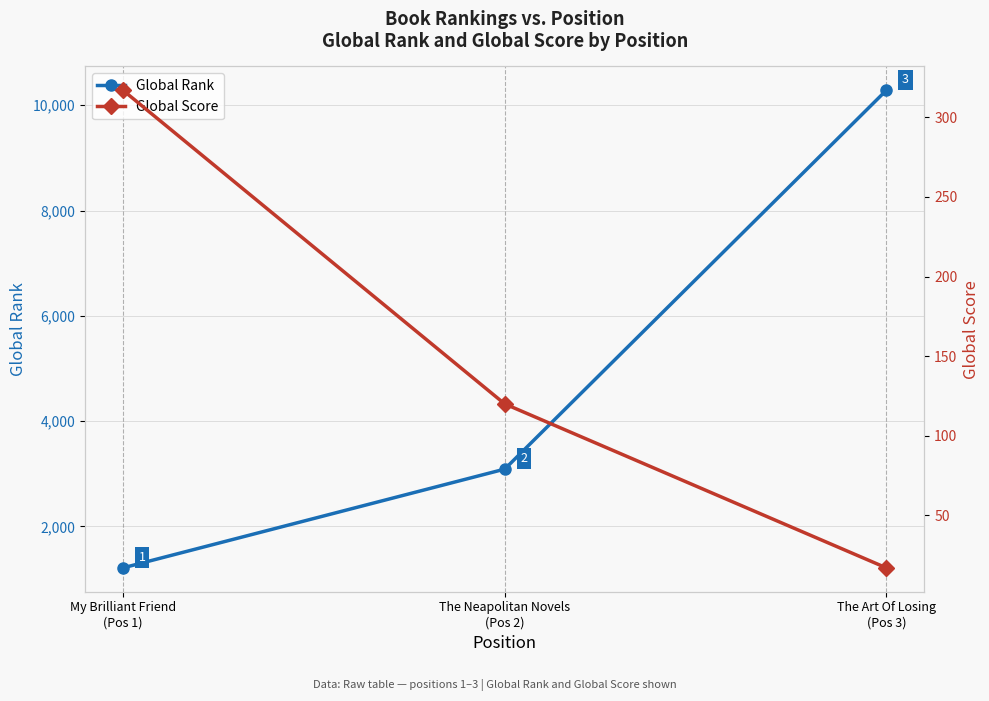

What position from the left is My Brilliant Friend
(Pos 1)?

1